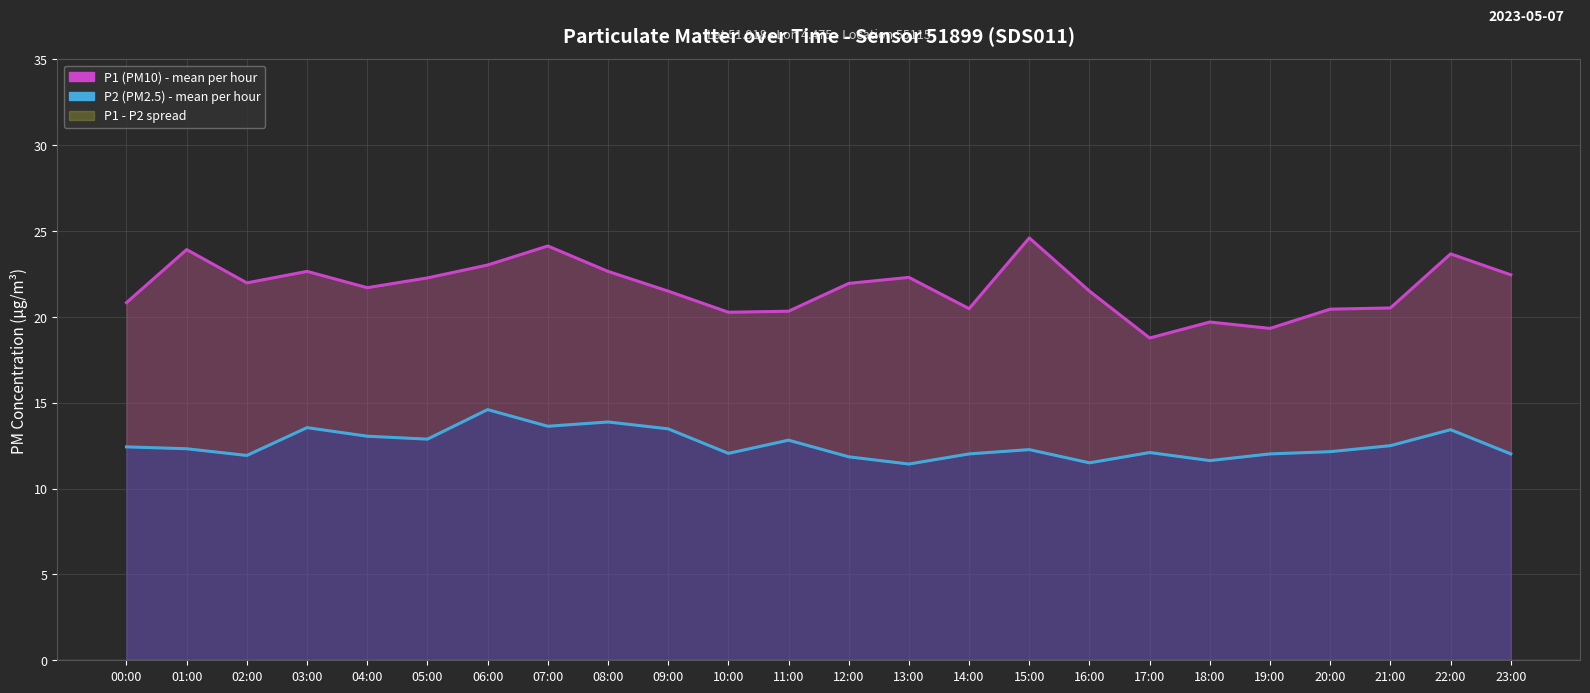

At which label does P2 (PM2.5) first exceed 12?

00:00